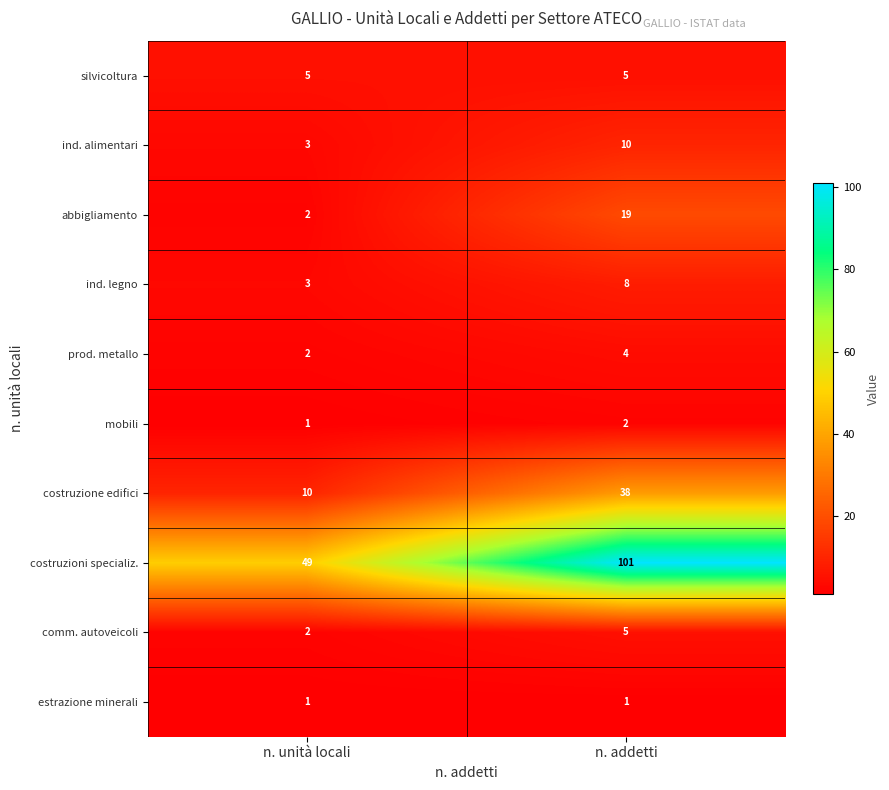

Rank the categories by costruzioni specializ. value from highest to lowest.

n. addetti, n. unità locali